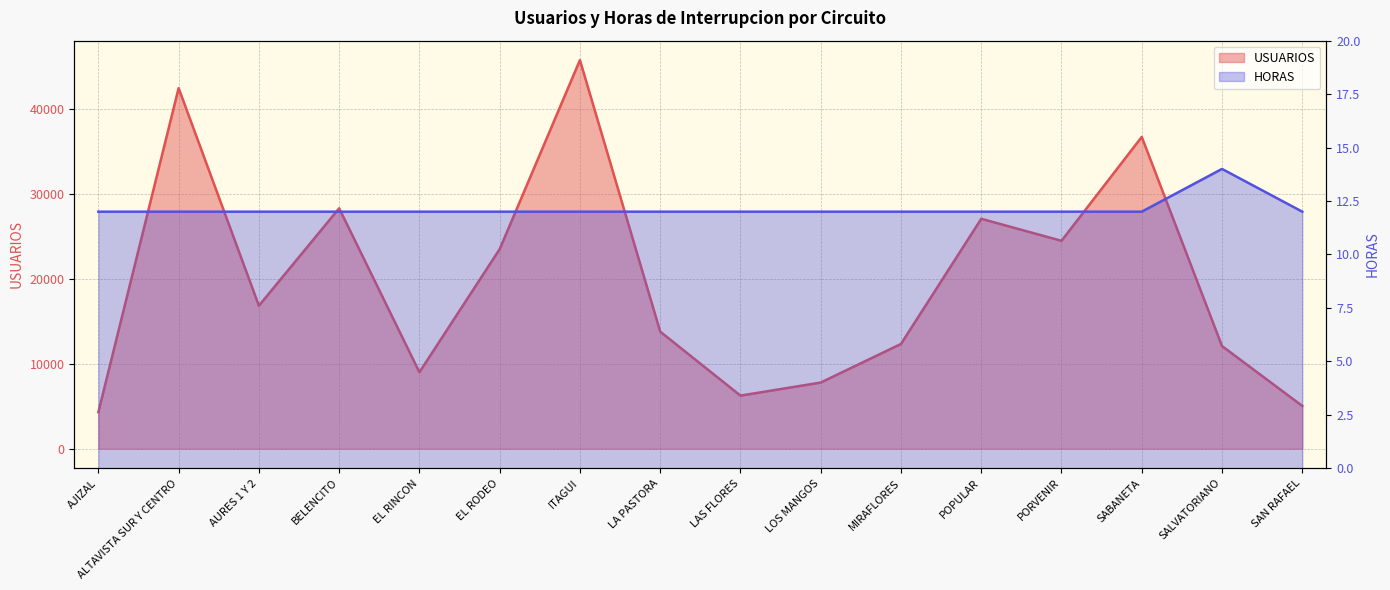

What is the approximate value of USUARIOS at ITAGUI?

45694